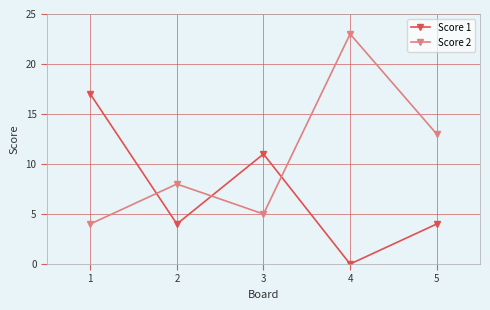

What is the sum of all Score 1 values?

36